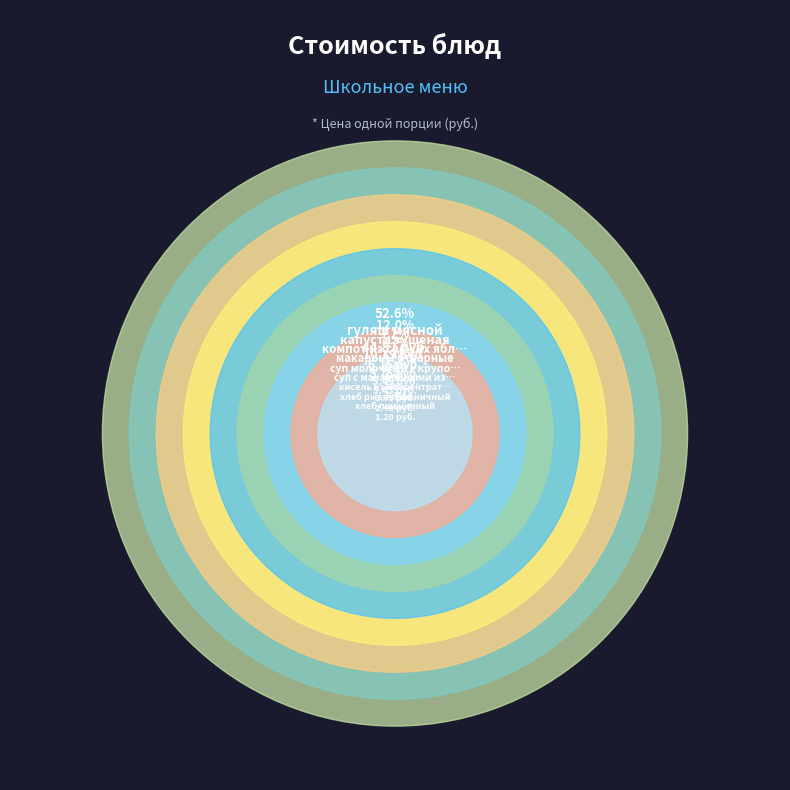

Is суп с макаронными изделиями the majority of the pie?

No